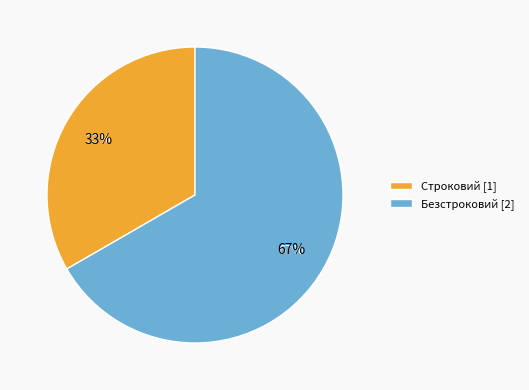

Rank the categories by value from highest to lowest.

Безстроковий, Строковий